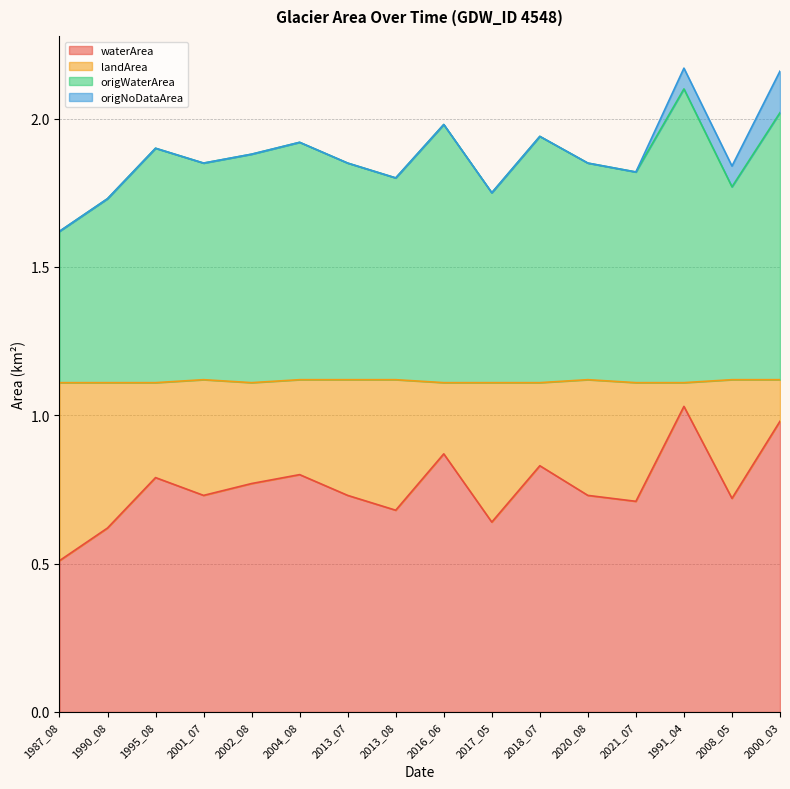

At which label does waterArea reach its minimum?

1987_08